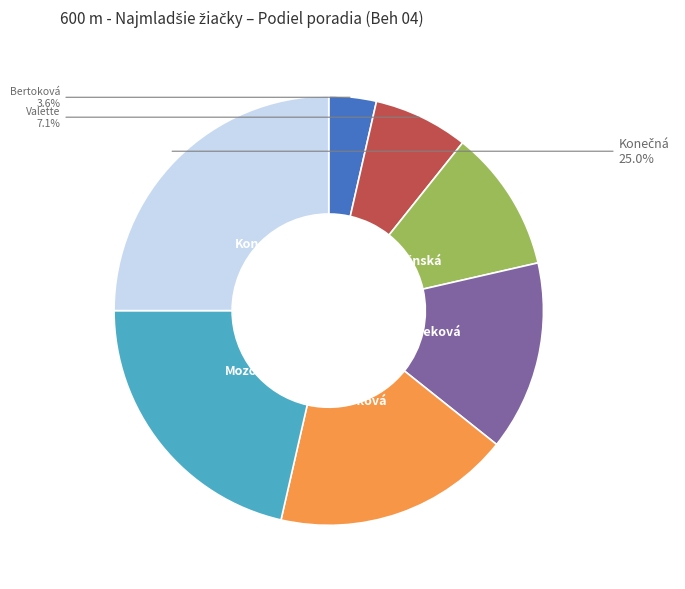

Is there a majority slice in this chart?

No